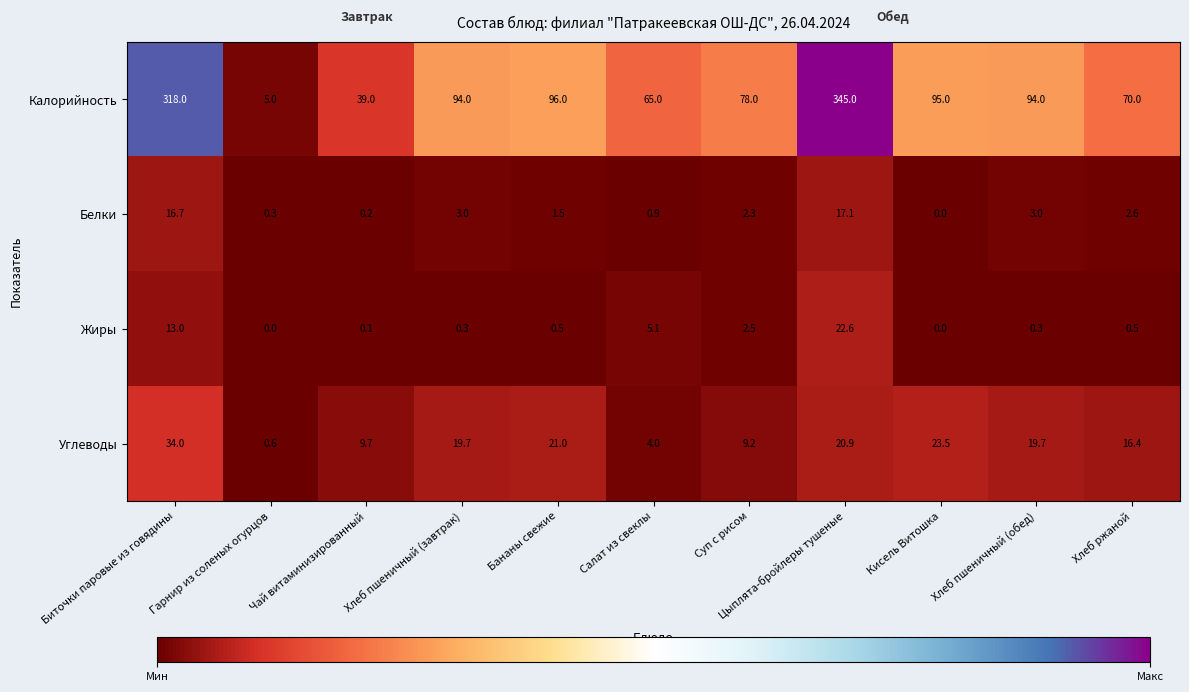

How many positive values does the Жиры series have?

9